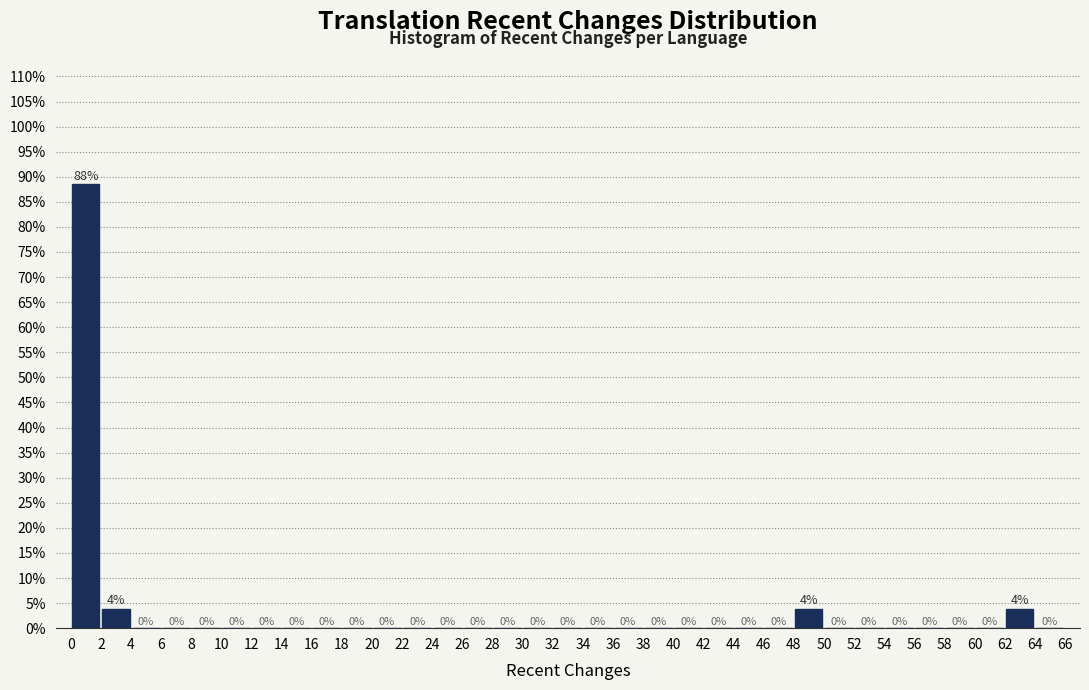

Which range on the x-axis has the tallest bar?

0 to 2